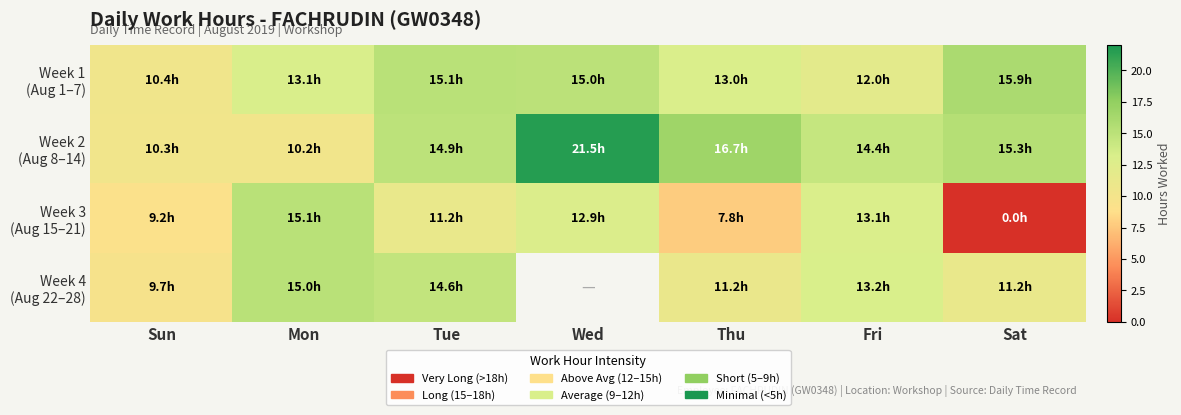

What is the total value across all series at Sat?

42.5